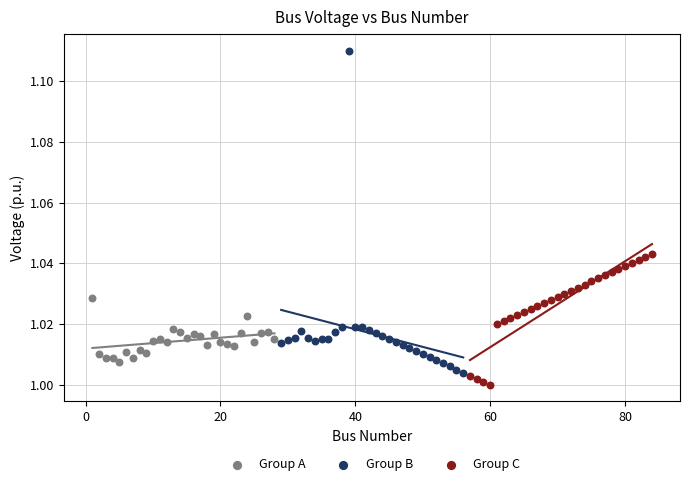

Which series has the widest spread of Y values?

Group B